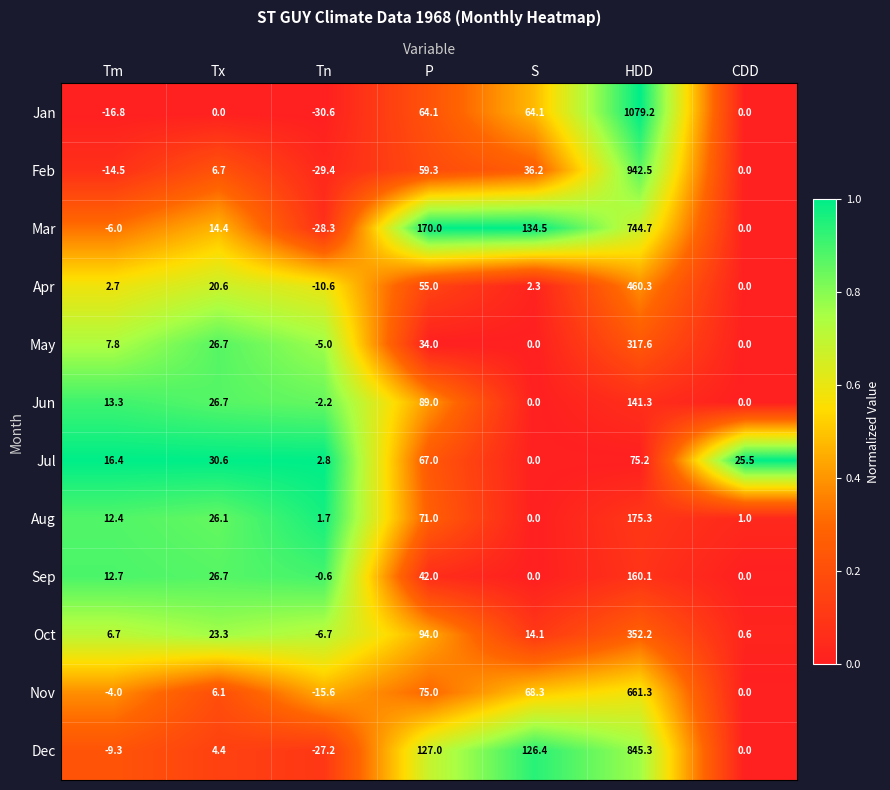

What is the total value across all series at S?

445.9